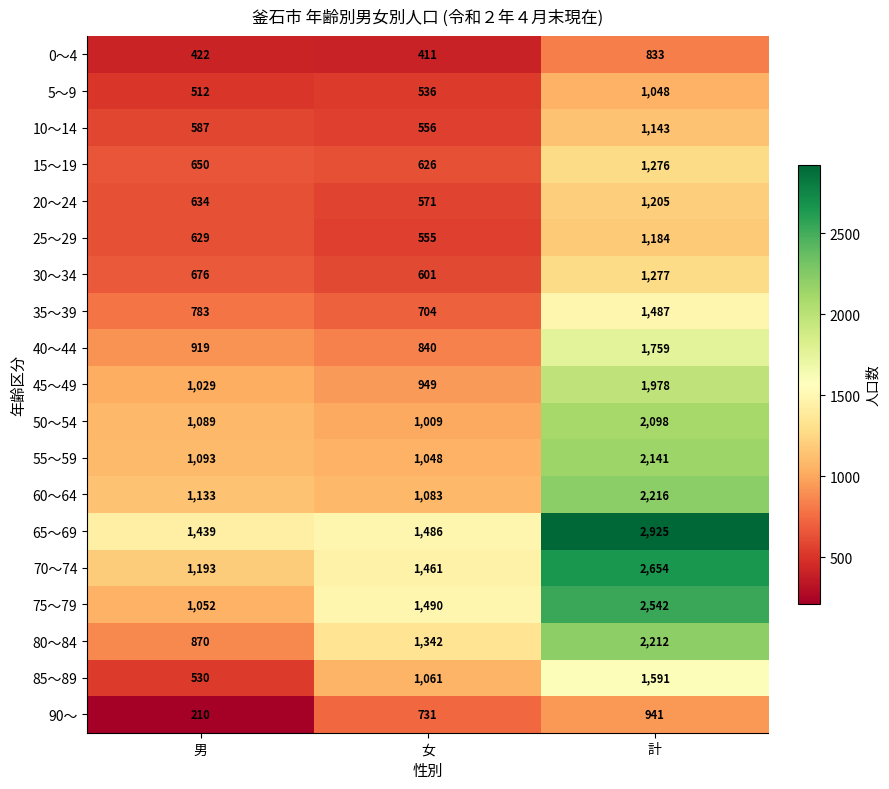

Is it true that 10～14 equals 788 at 男?

False